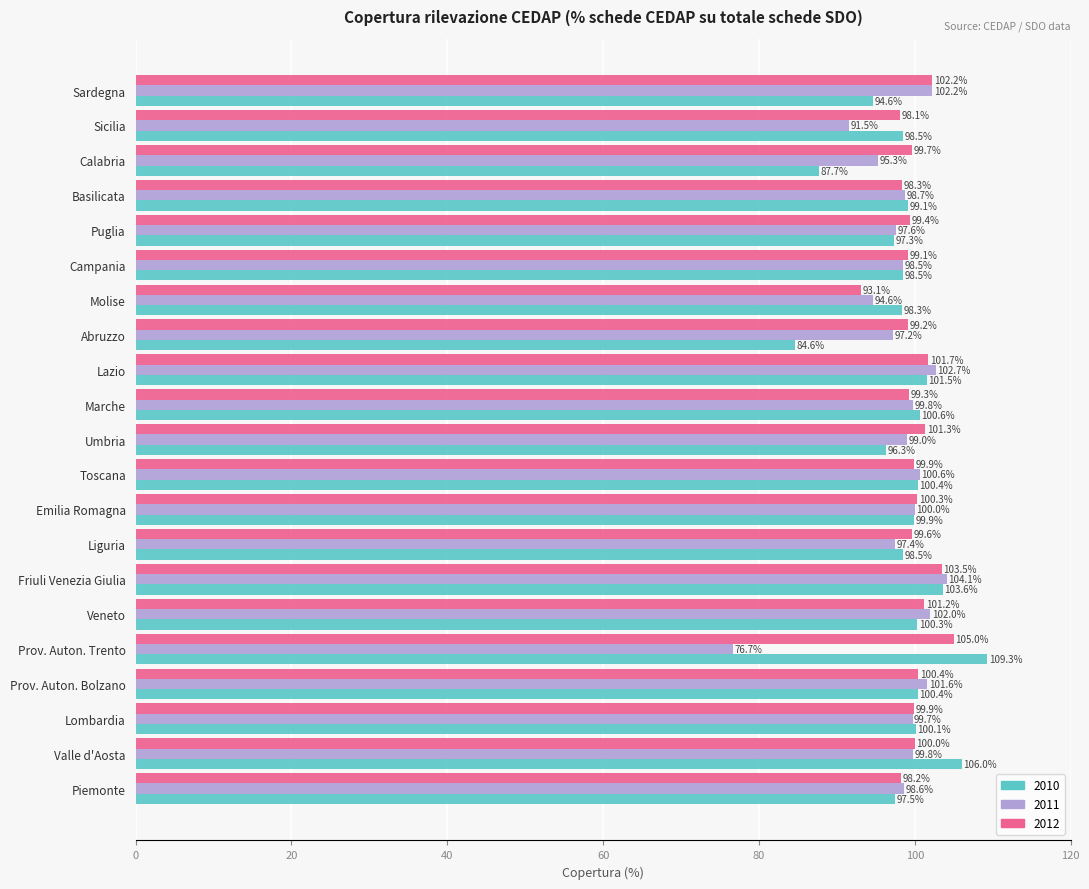

What is the minimum value for 2010?

84.6